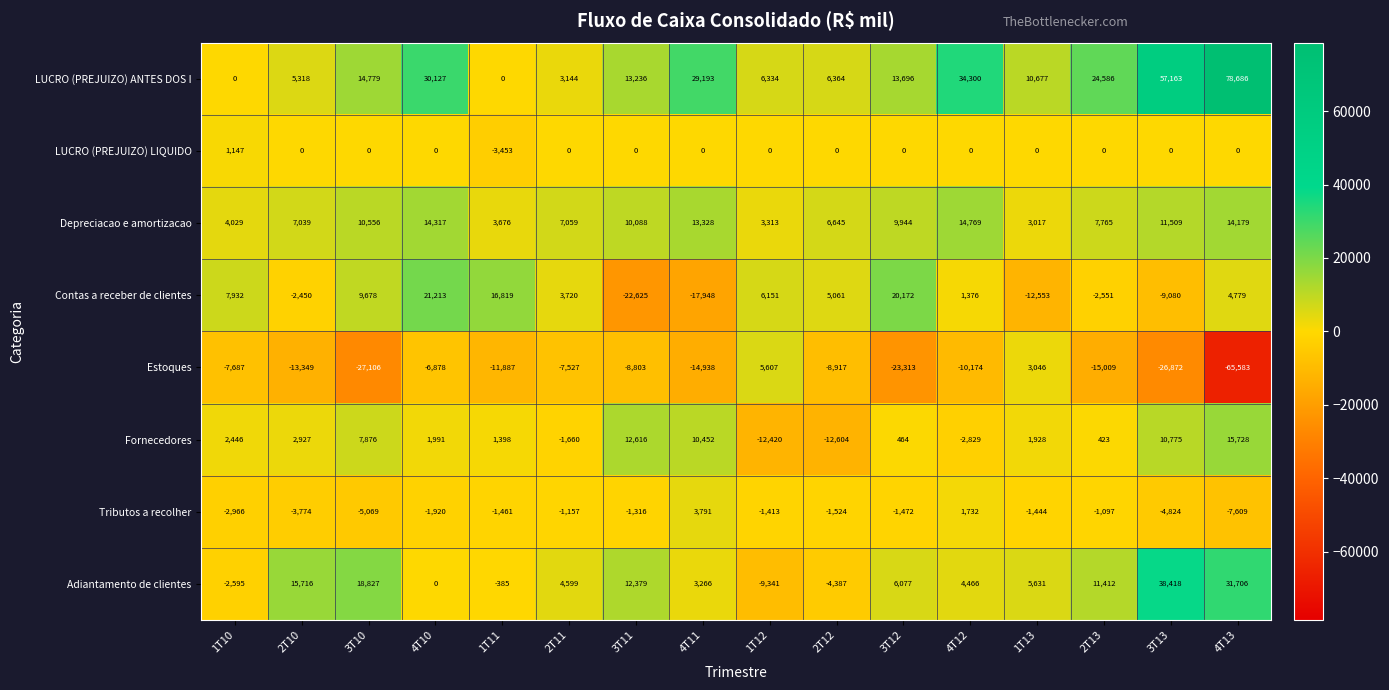

What is the maximum value shown in the chart?

78686